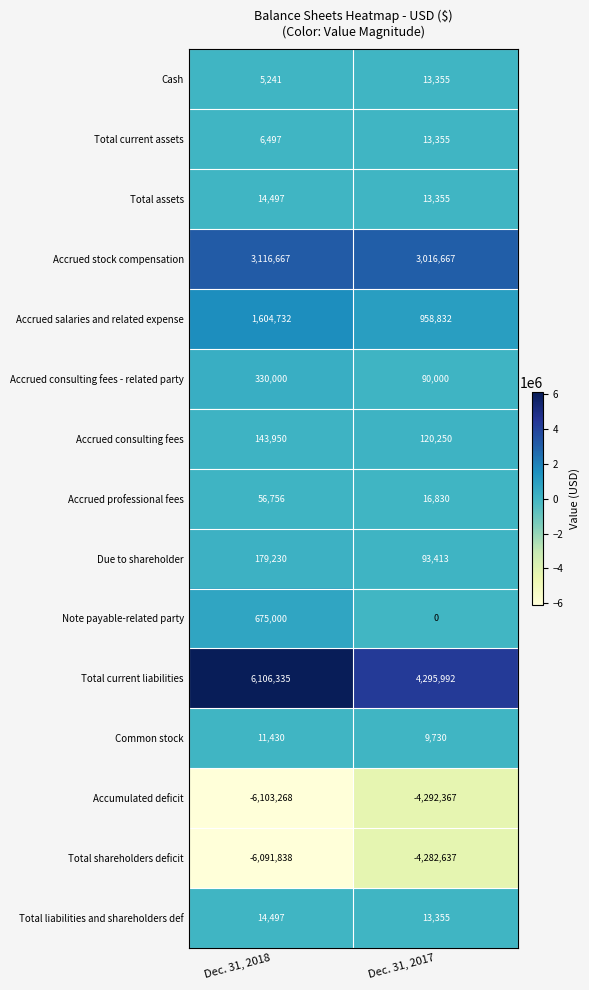

True or false: Accrued salaries and related expense has a value of 1604732 at Dec. 31, 2018.

True